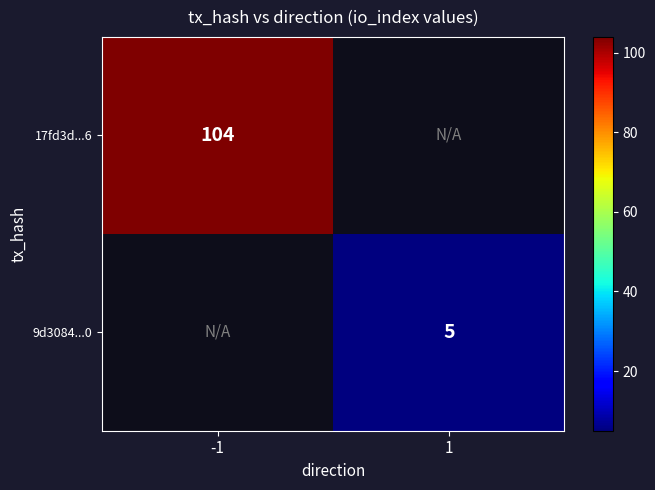

At which category does the chart reach its peak across all series?

-1